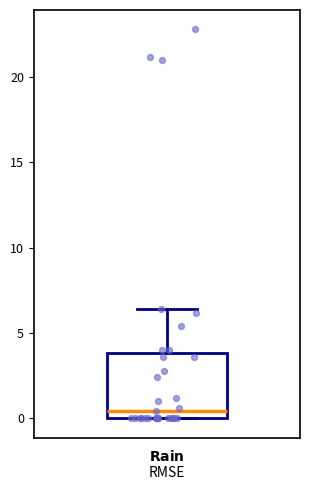

Read this box plot against the y-axis: the position of the median line, the range covered by the box, and the ends of both whiskers. The values are not printed on the chart, so give them approximately, as read against the axis.

median 0.5, box 0.0 to 4.0, whiskers 0.0 to 6.5